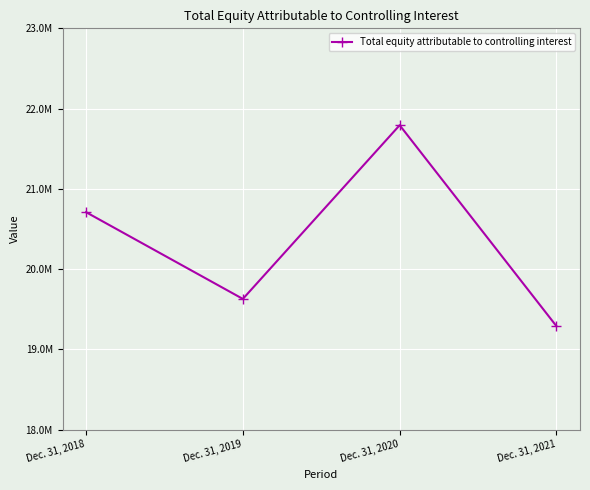

The chart shows a value of 10368096 at Dec. 31, 2018. True or false?

False